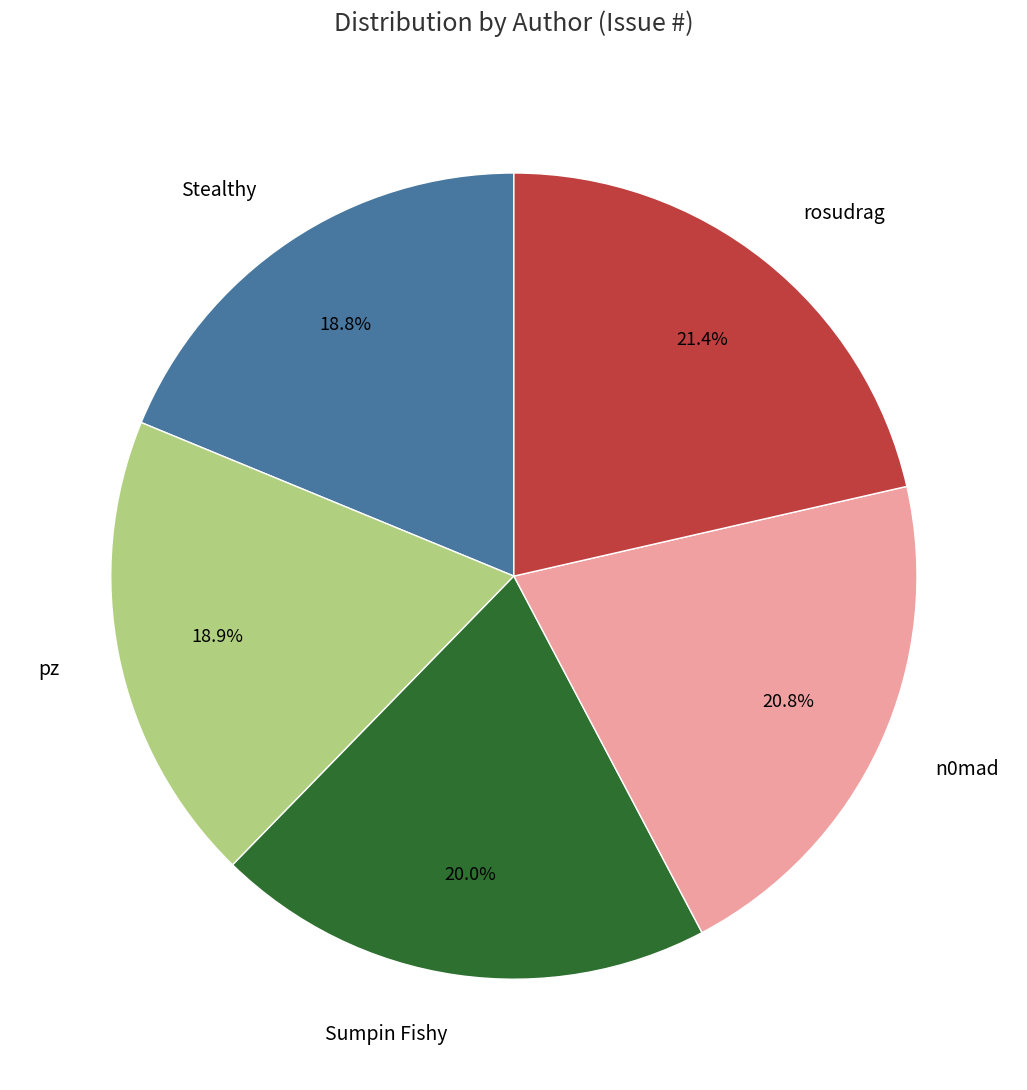

To the nearest percent, what is the difference between the largest and smallest slice percentages?

3%